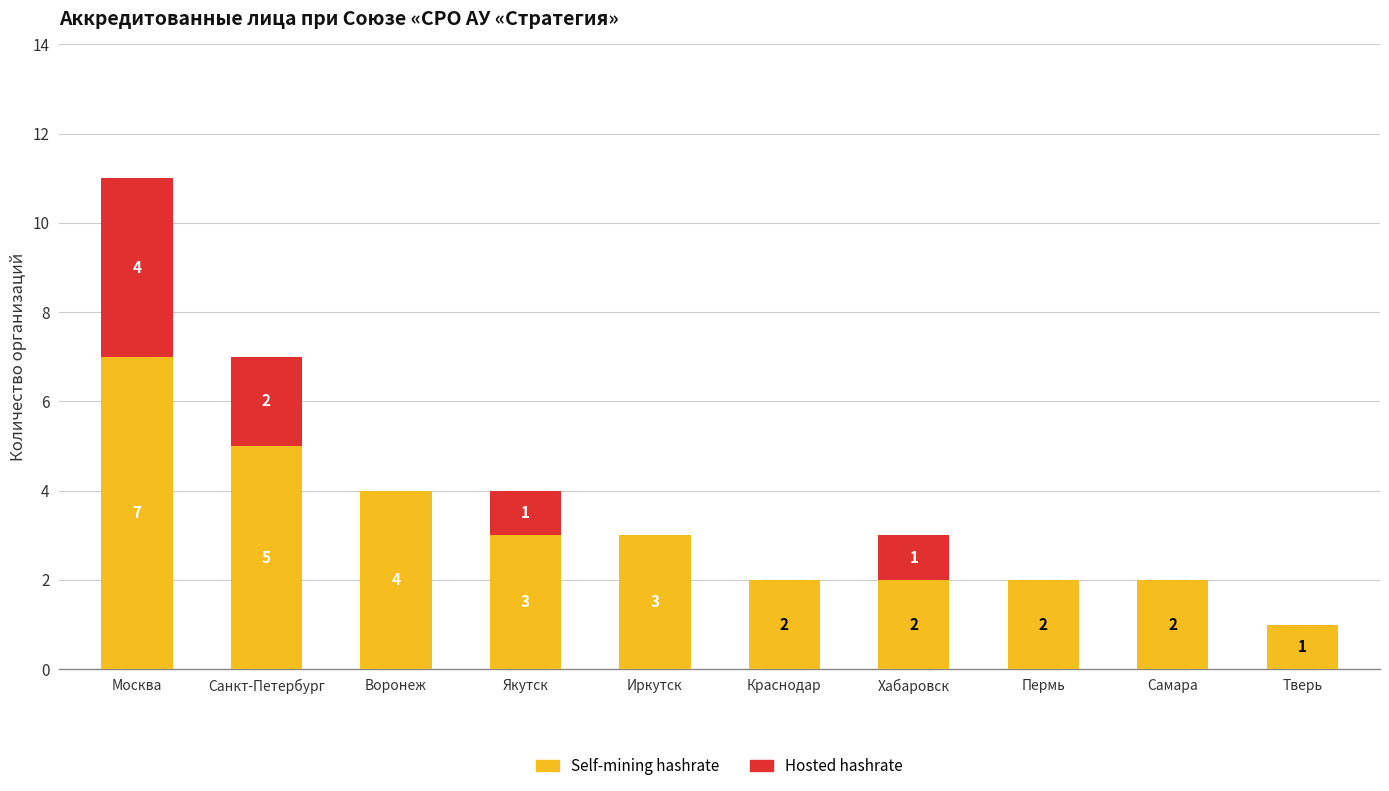

The value of Self-mining hashrate at Пермь is 1. True or false?

False